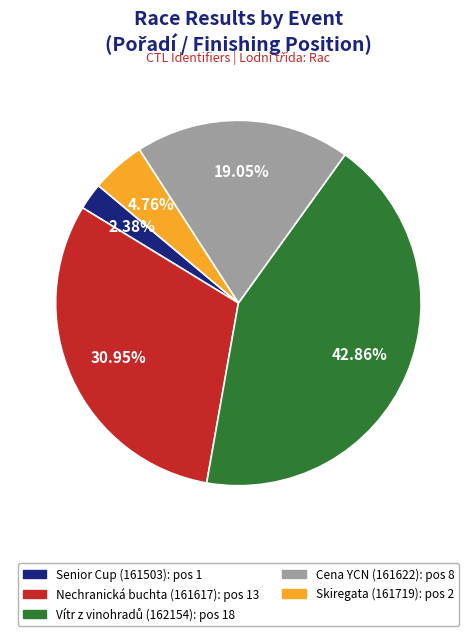

To the nearest percent, what is the average slice percentage?

20%